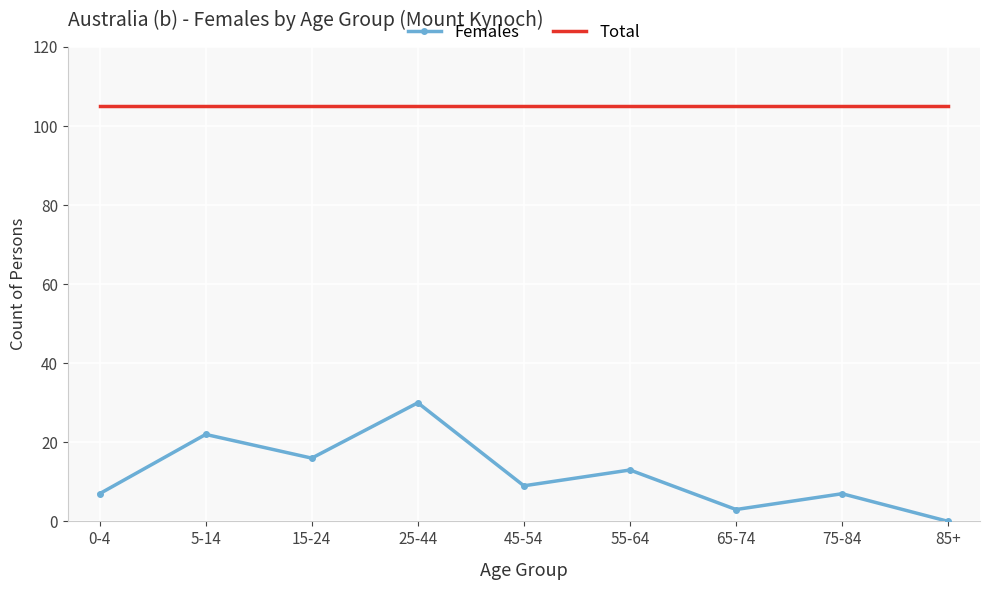

What position from the right is 45-54?

5